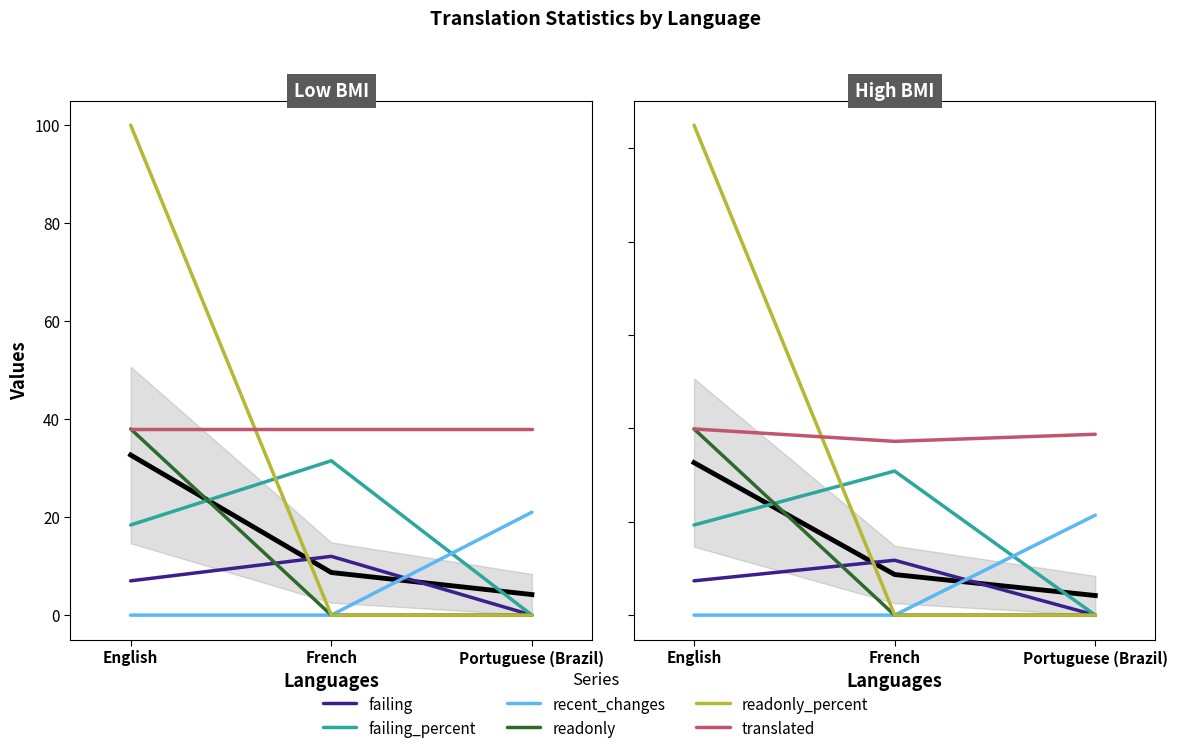

Rank the series by their maximum value, from highest to lowest.

readonly_percent, readonly, translated, failing_percent, recent_changes, failing